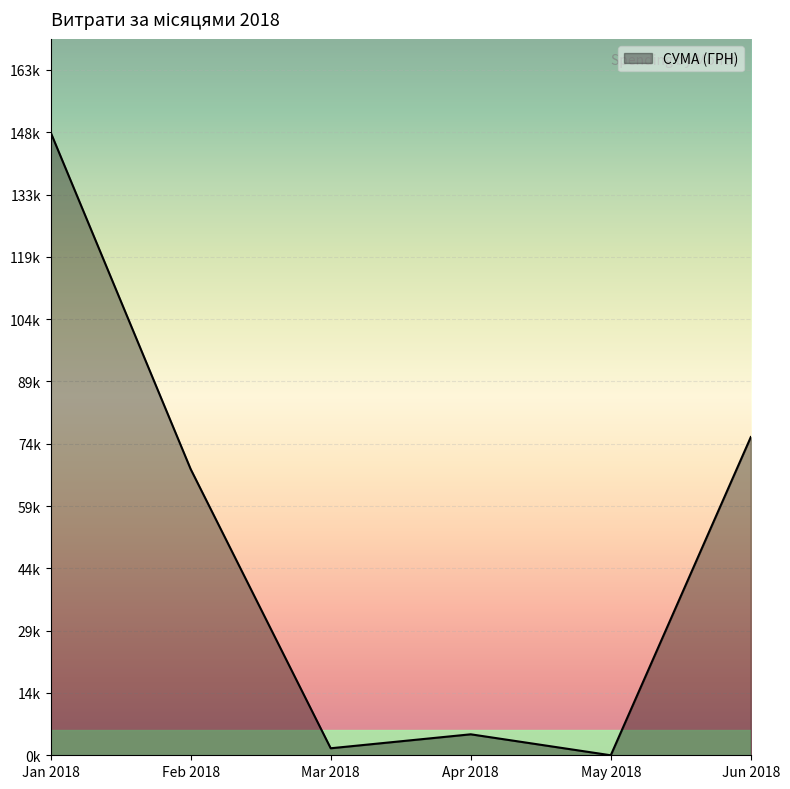

Does the chart display data point markers on the line(s)?

No